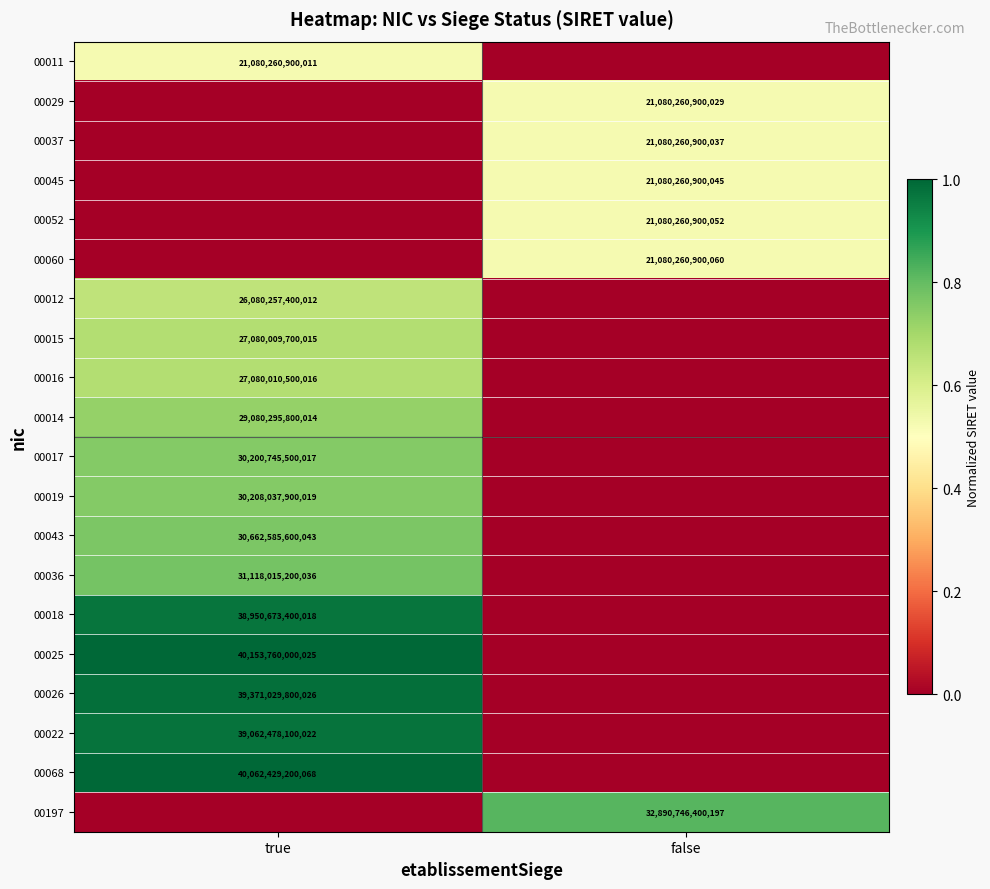

Between false and true, which is larger?

true